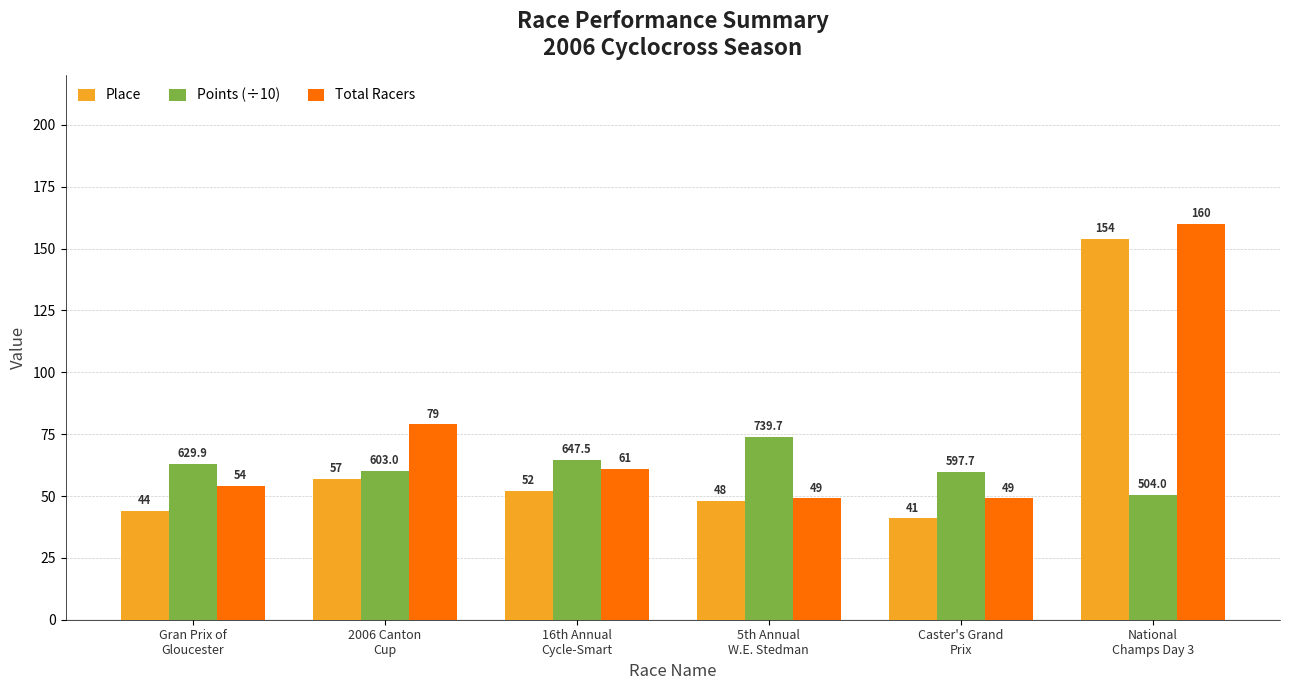

Between 2006 Canton
Cup and National
Champs Day 3, which series saw the biggest shift?

Place